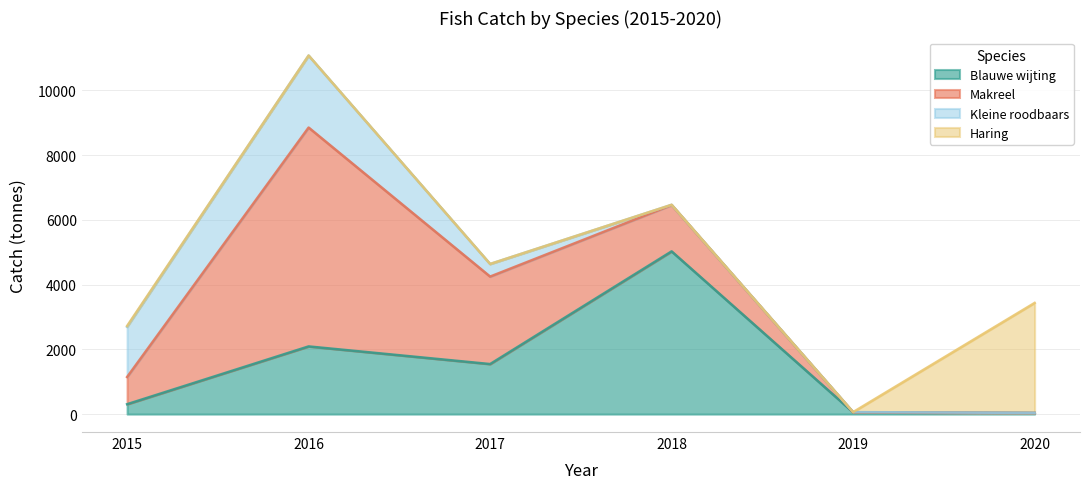

True or false: Makreel has more than 1 points higher than both neighbors.

False